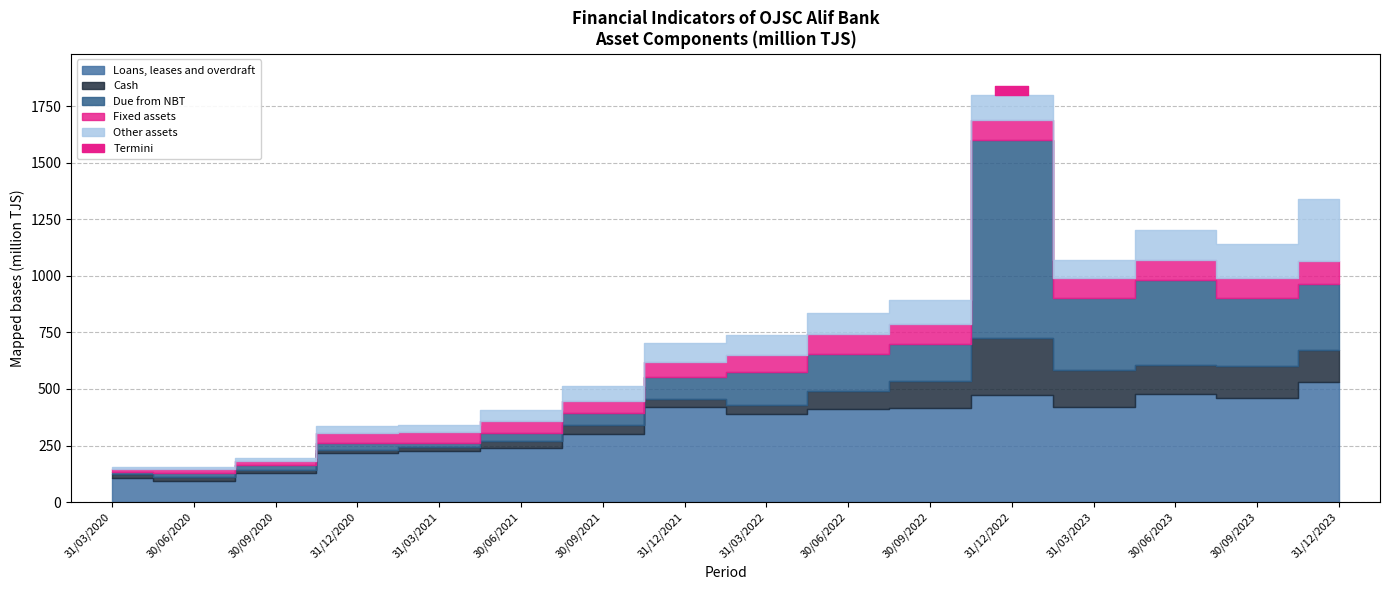

What is the total value across all series at 31/03/2023?

1069.3